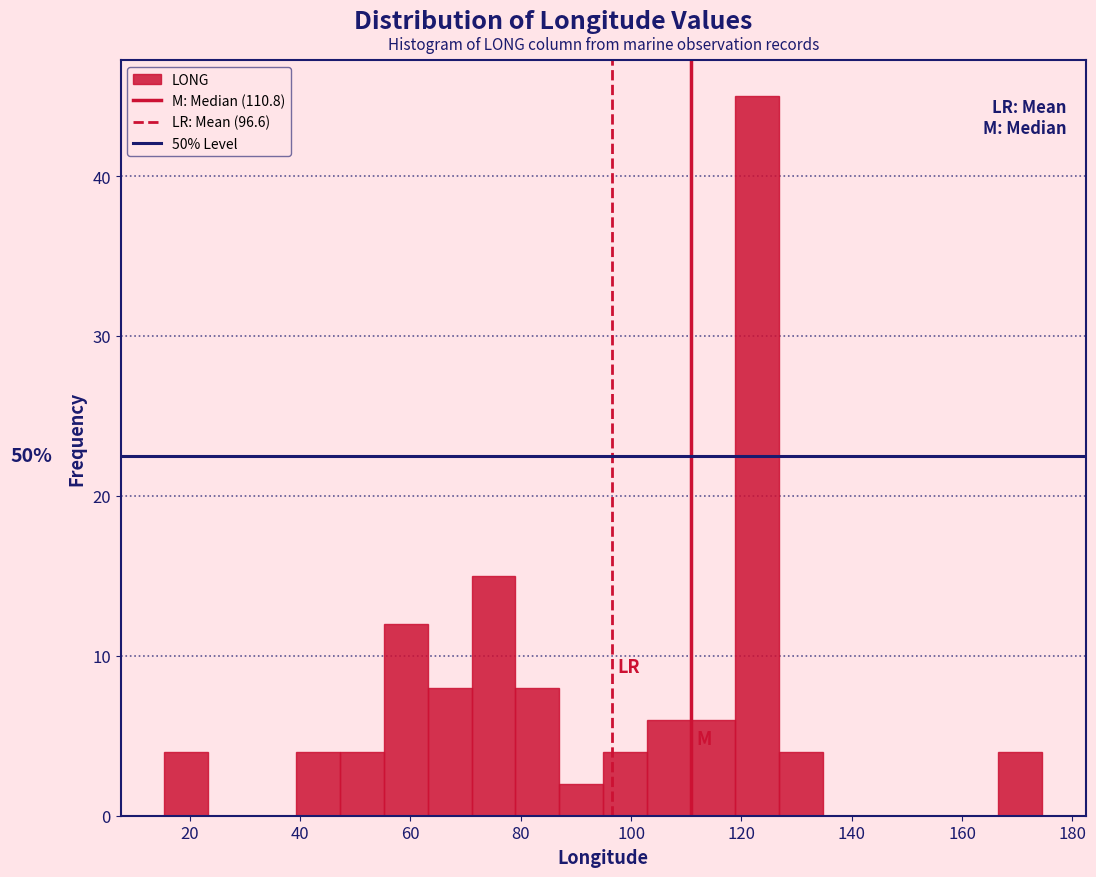

Around what value on the x-axis is the tallest bar? Give the approximate position of its centre, as read against the axis.

122